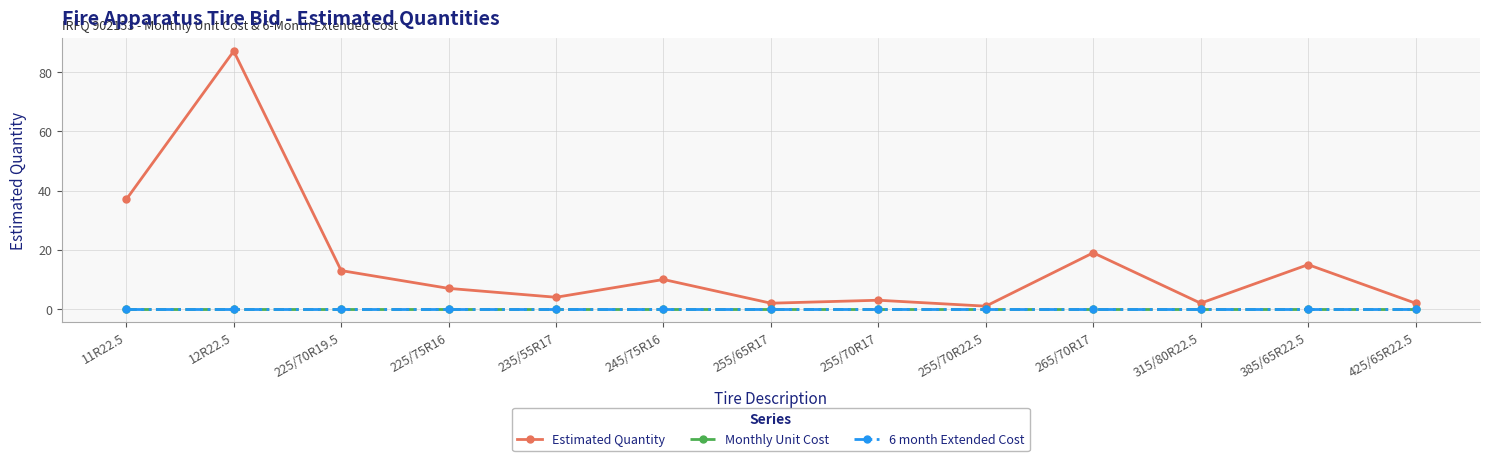

What position from the right is 245/75R16?

8